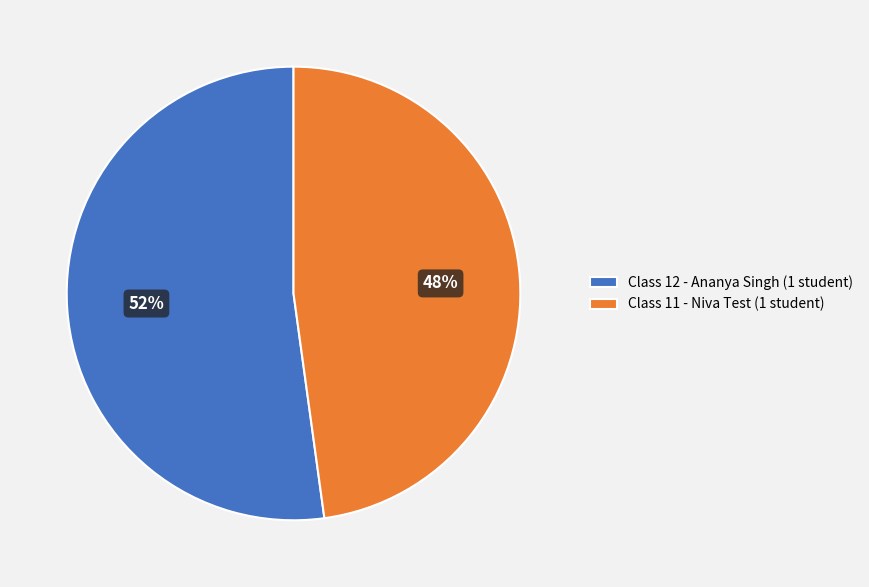

Do Class 12 - Ananya Singh (1 student) and Class 11 - Niva Test (1 student) together represent more than half of the pie?

Yes